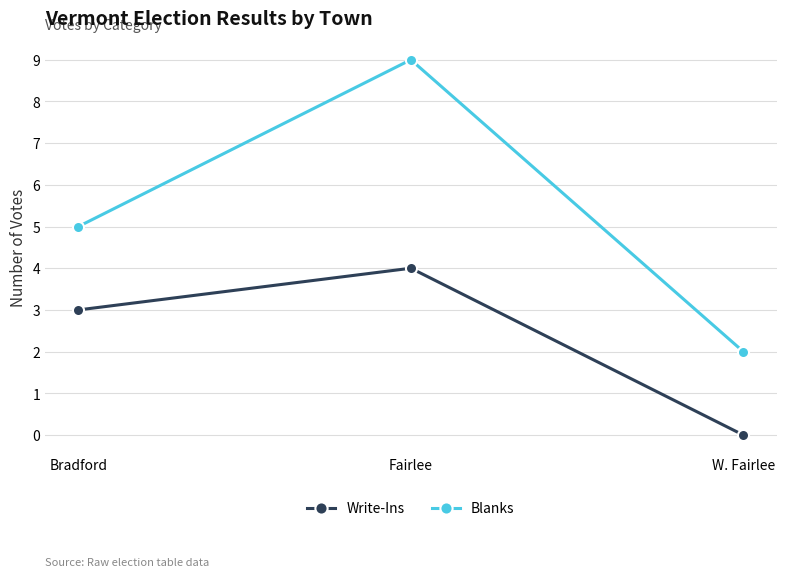

What are all the series names shown in the legend?

Write-Ins, Blanks